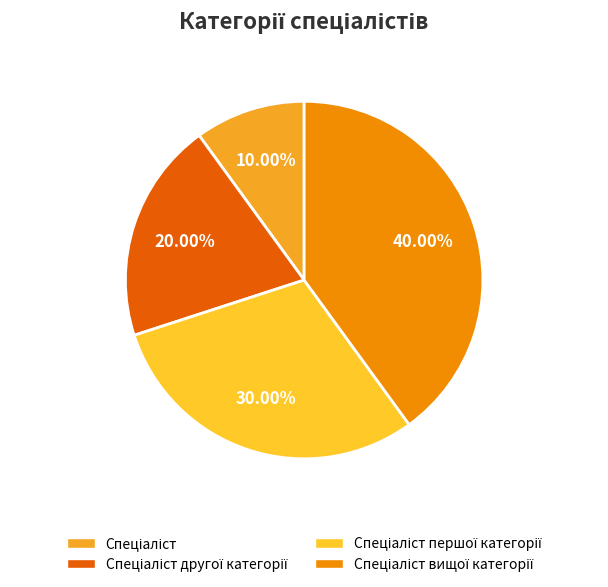

How many slices are in this pie chart?

4